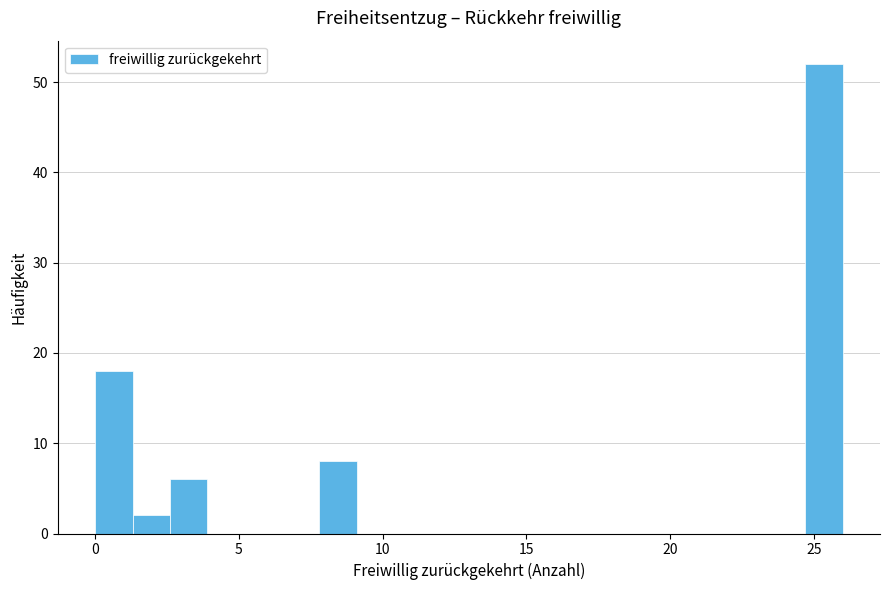

Around what value on the x-axis is the tallest bar? Give the approximate position of its centre, as read against the axis.

25.5